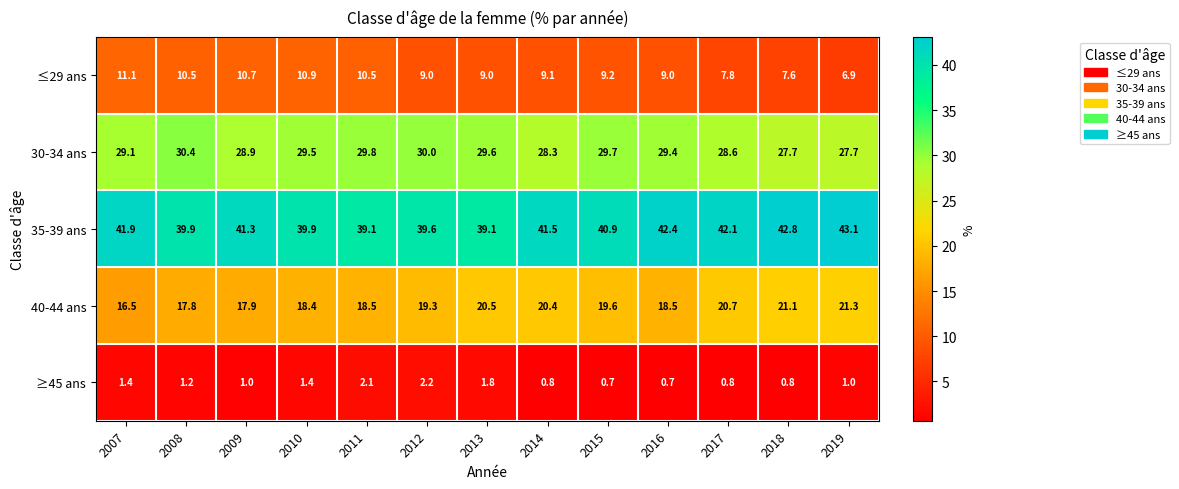

How many categories are shown in the chart?

13